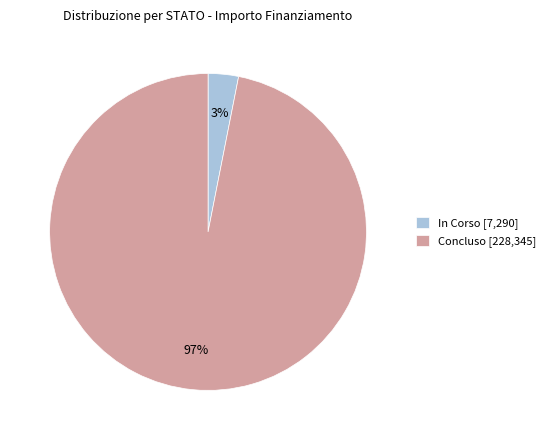

The Concluso [228,345] slice represents 84% of the pie. True or false?

False